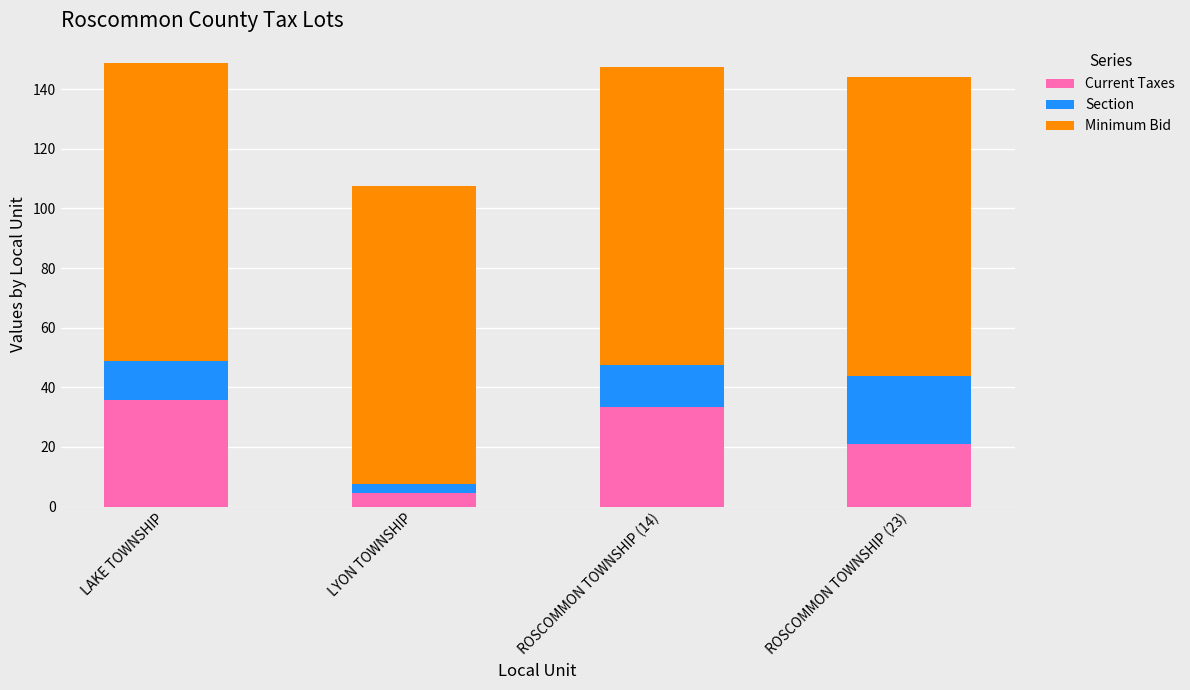

Are the bars grouped side by side (vs. stacked)?

No